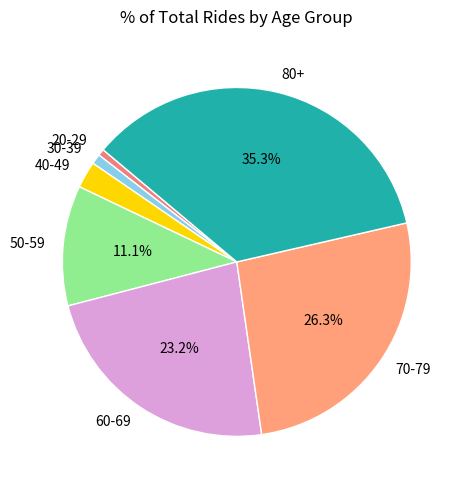

What portion of the pie excludes 50-59?

88.9%